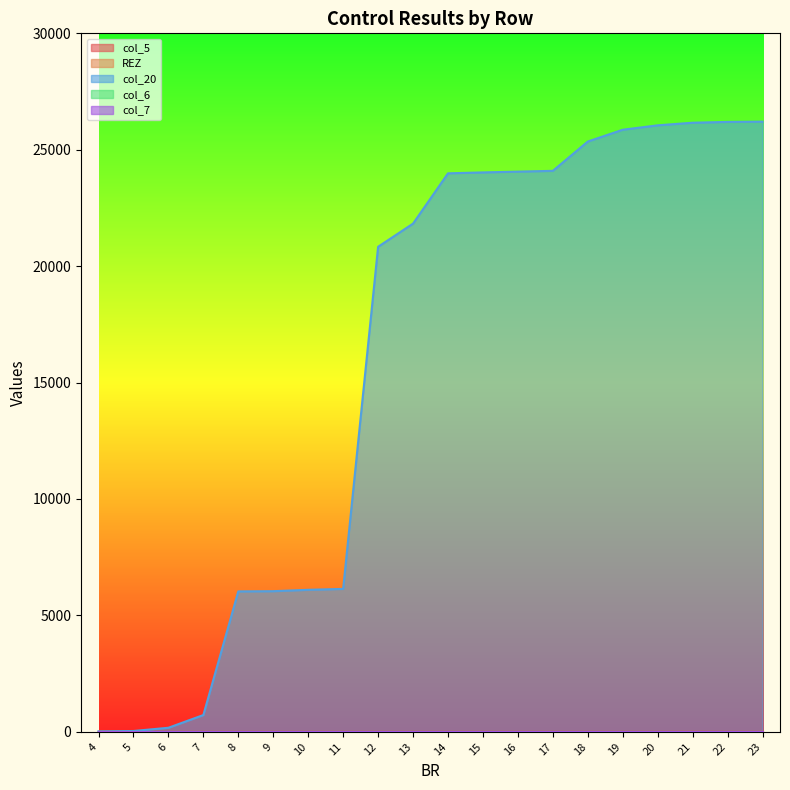

True or false: col_6 and col_20 intersect in this chart.

False